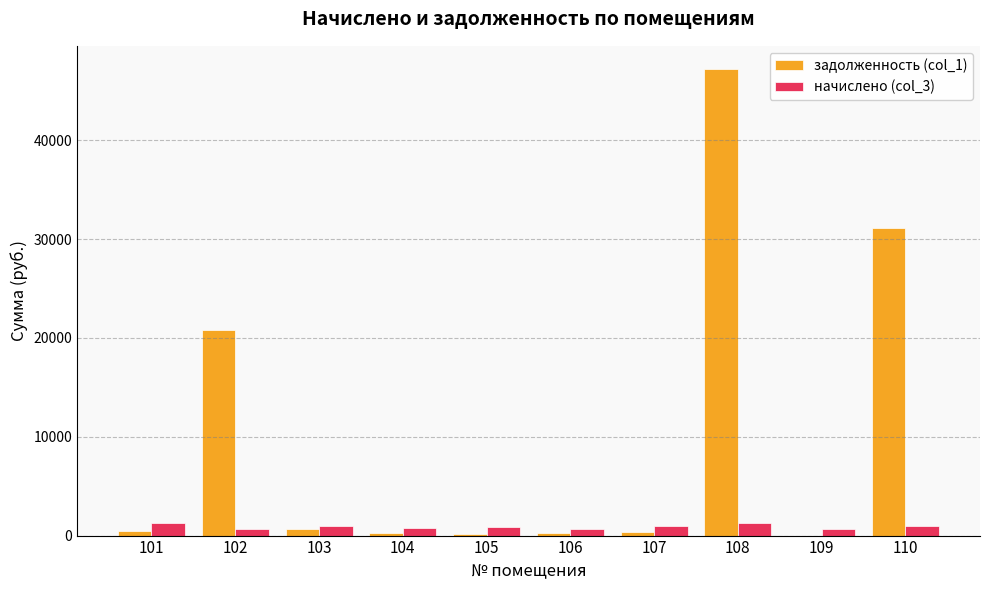

Does the chart contain stacked bars?

No